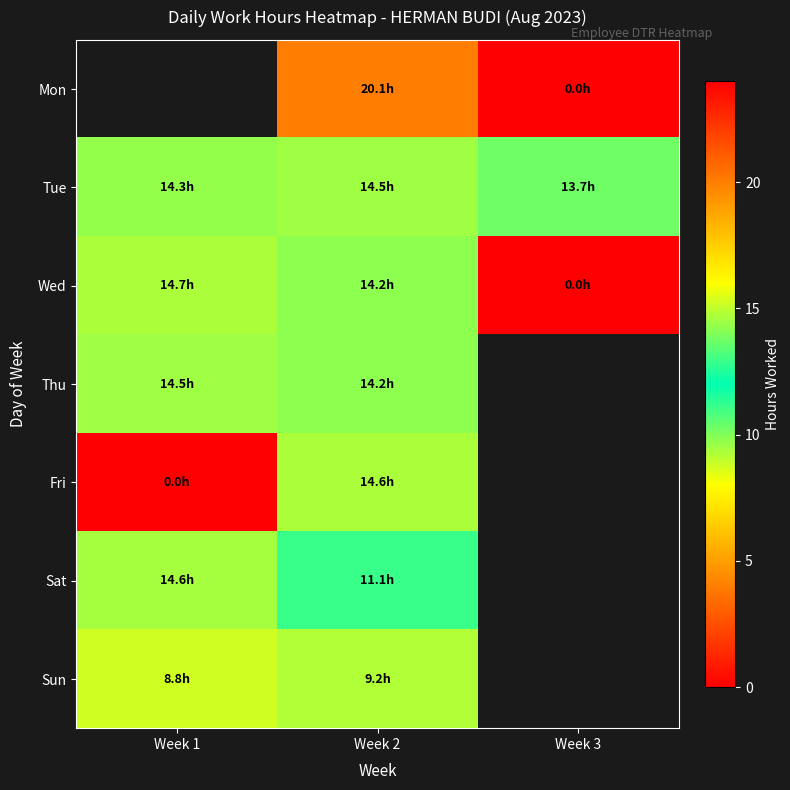

What is the total value across all series at Week 2?

97.9